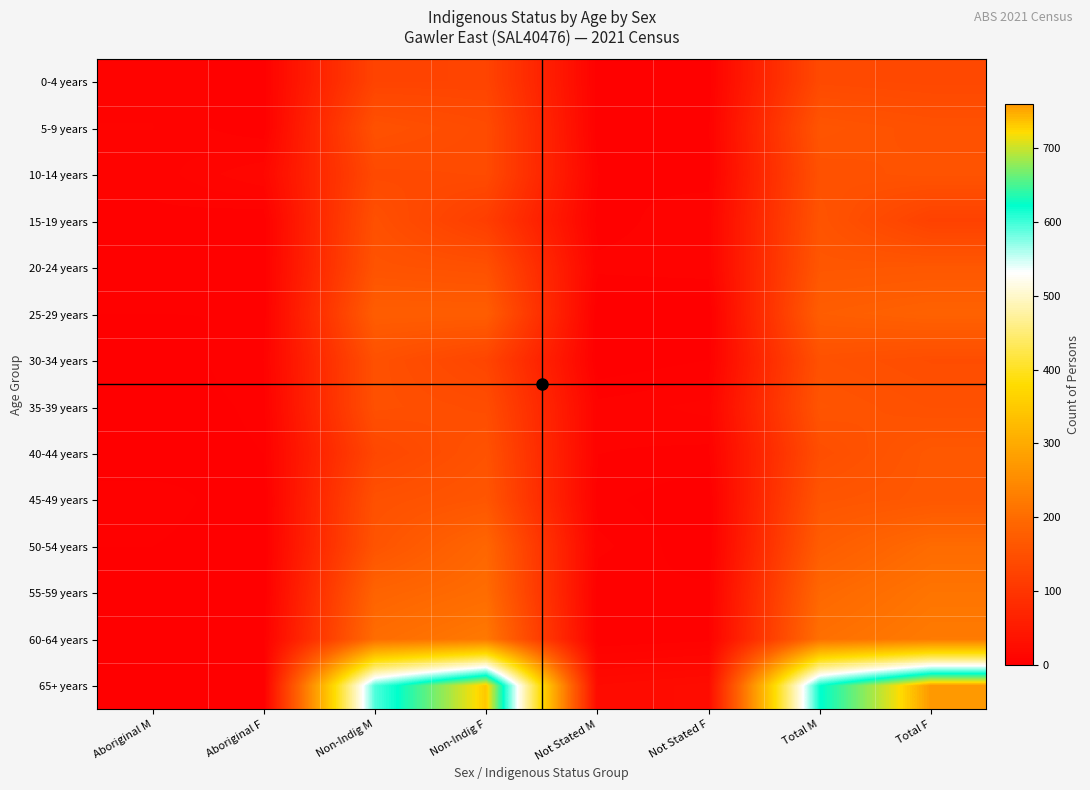

What is the total value across all series at Not Stated F?

81